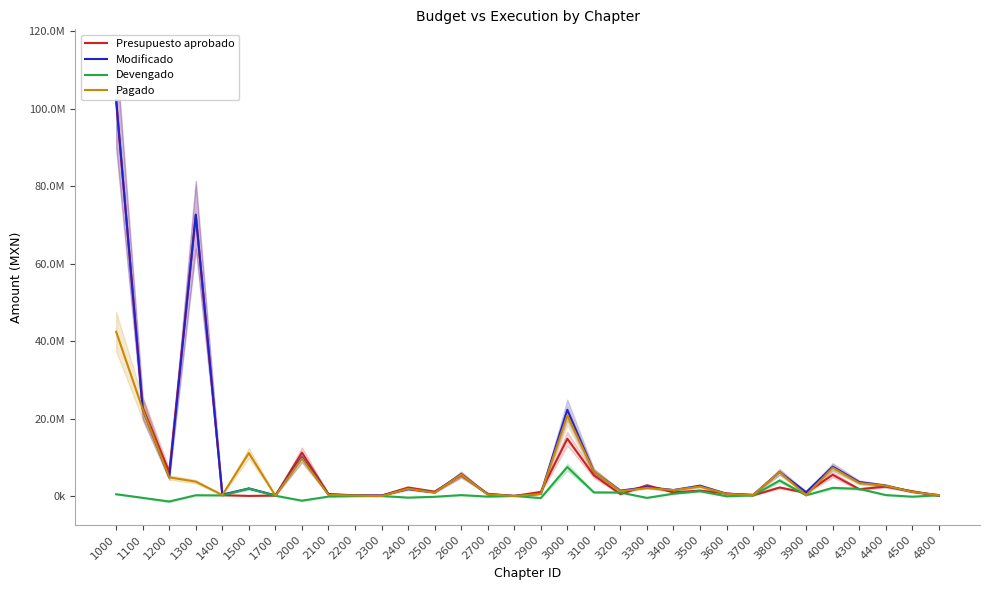

What is the sum of all Pagado values?

160593837.8